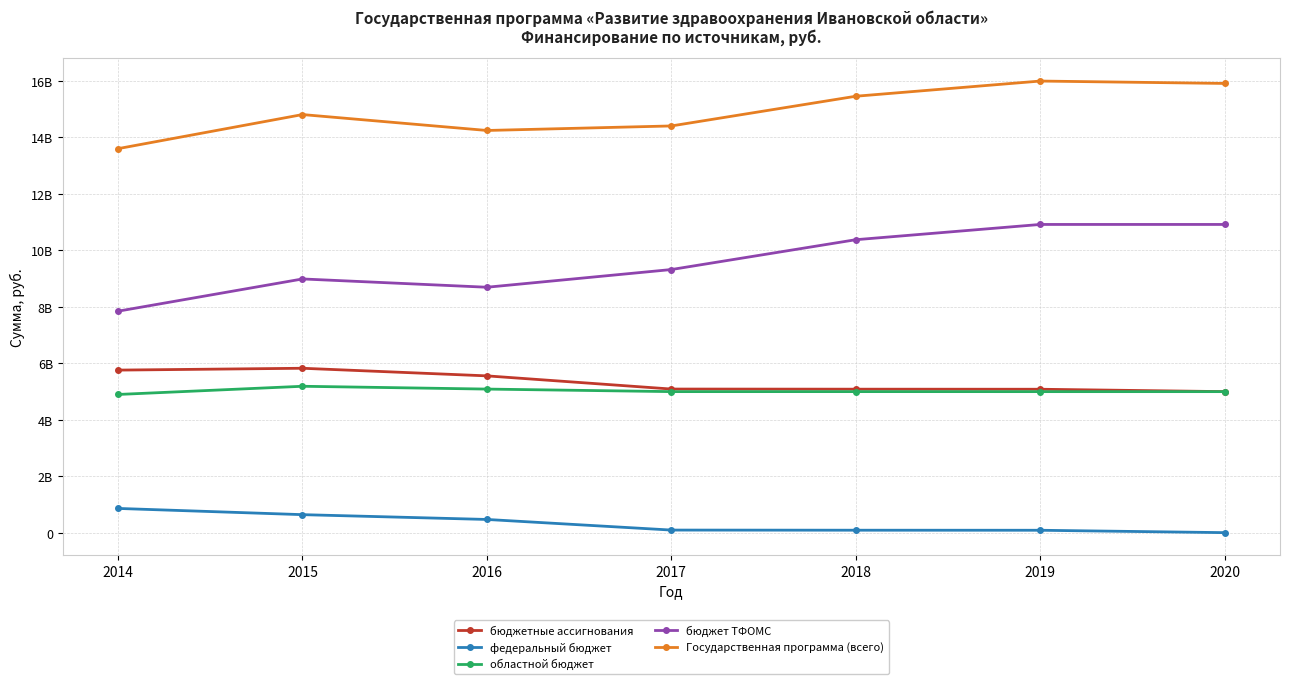

The бюджетные ассигнования series shows 4991679614.3 at 2020. True or false?

True